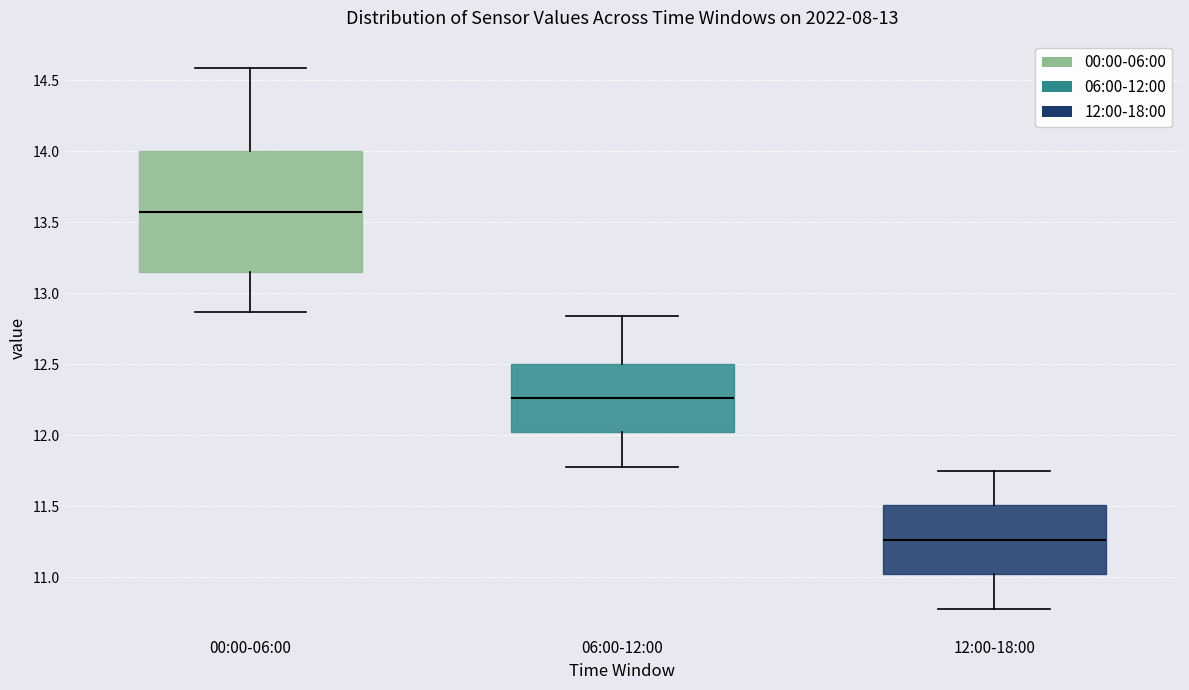

Which box has the lowest median line?

12:00-18:00